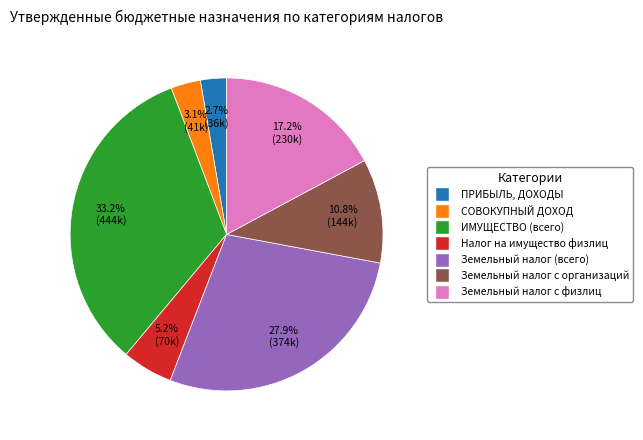

Is there any slice that represents more than half of the pie?

No